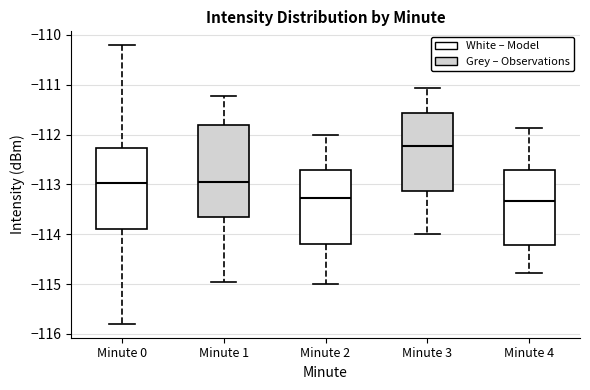

Which box's median line is the highest?

Minute 3